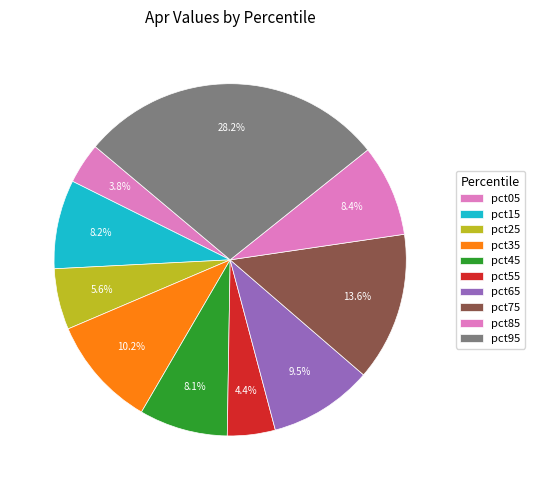

What portion of the pie excludes pct65?

90.5%